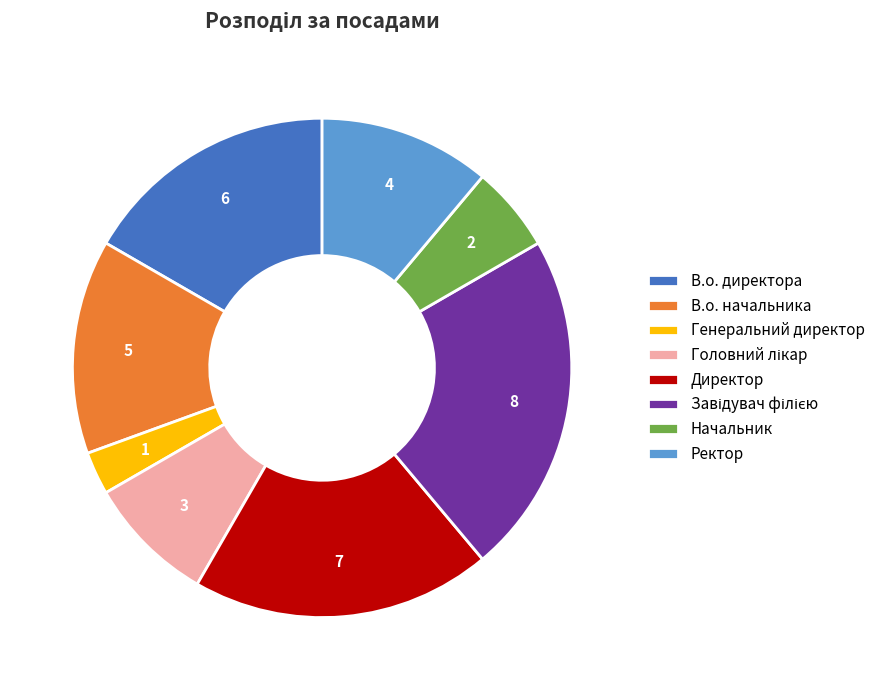

Which has a higher value, Начальник or В.о. начальника?

В.о. начальника